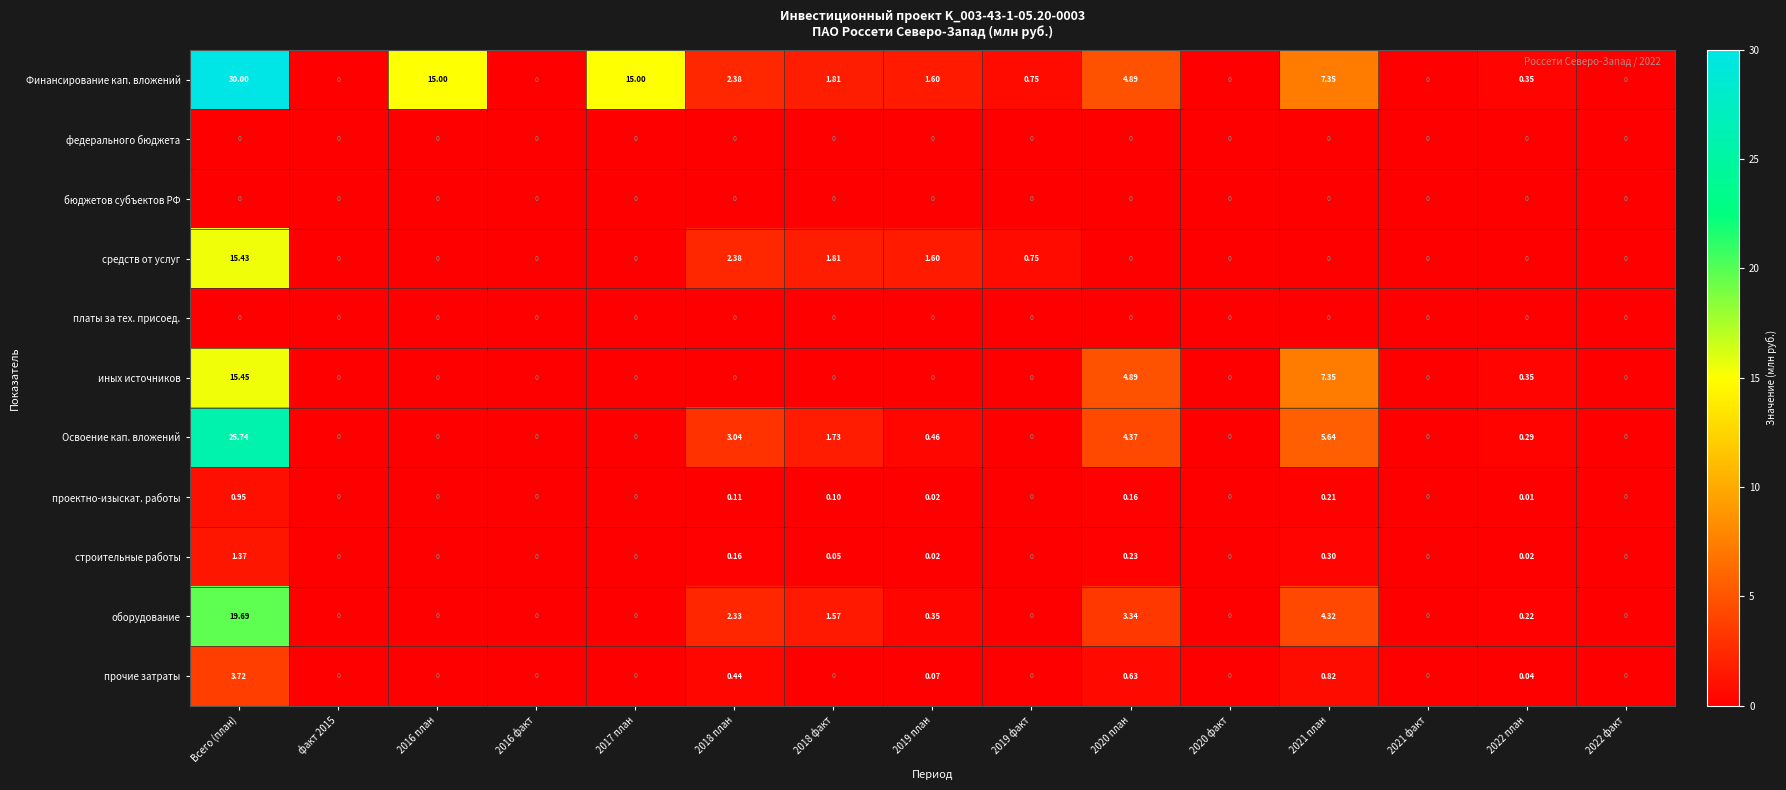

Which label corresponds to the largest value in the chart?

Всего (план)